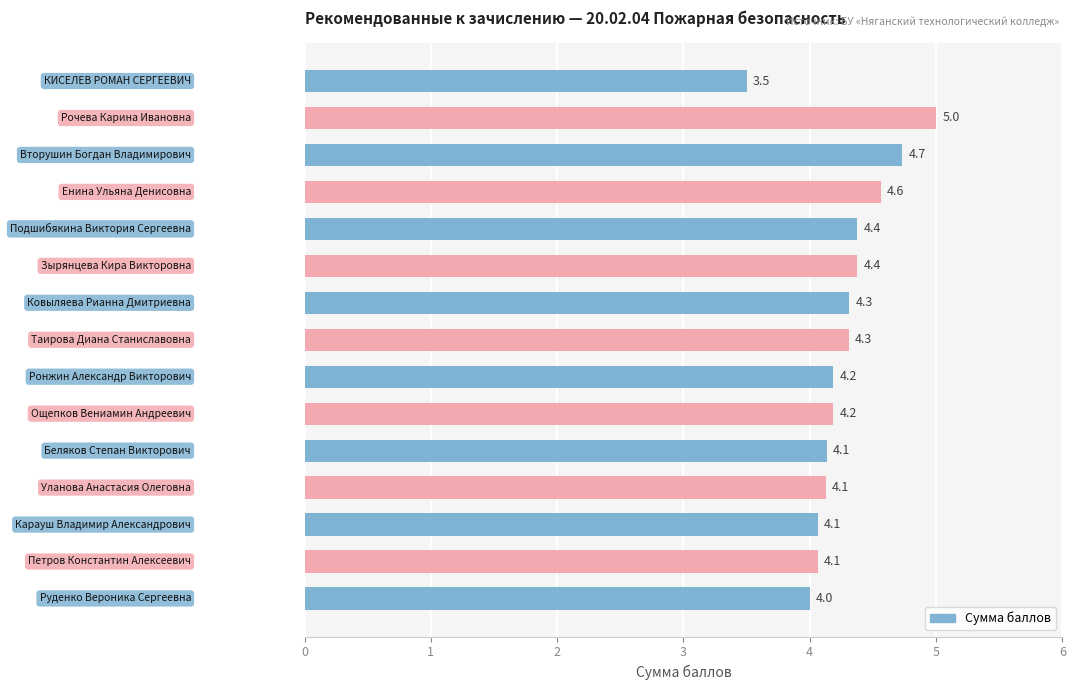

Reading top to bottom, list all the values displayed in this chart.

3.5	5.0	4.7	4.6	4.4	4.4	4.3	4.3	4.2	4.2	4.1	4.1	4.1	4.1	4.0